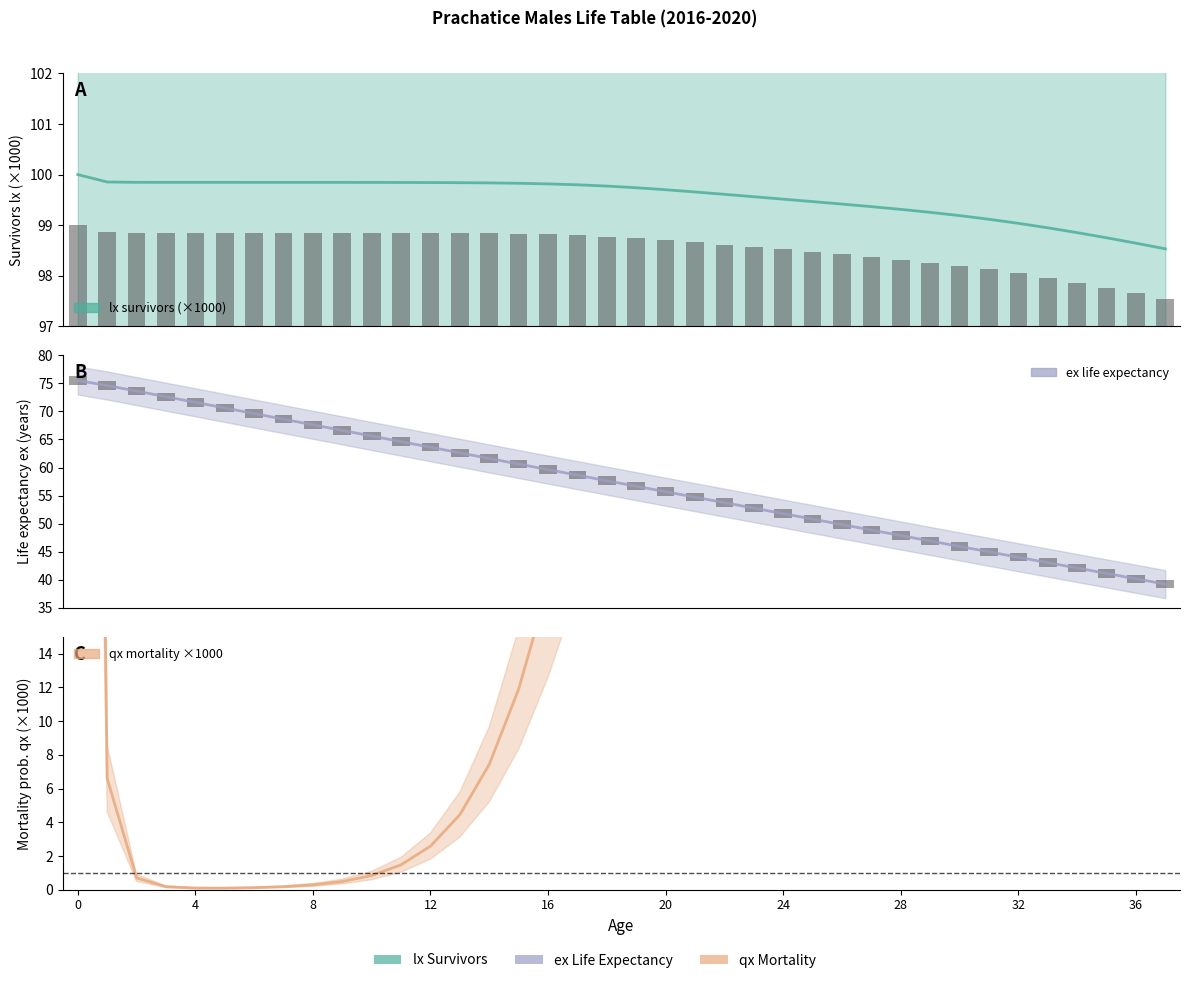

The value of qx (mortality, ×1000) at 18 is 19.7. True or false?

False